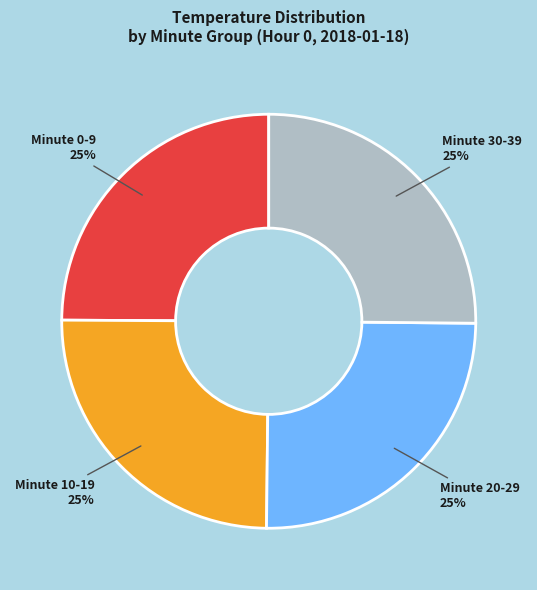

What is the ratio of the value at Minute 0-9 to the value at Minute 30-39?

1.0